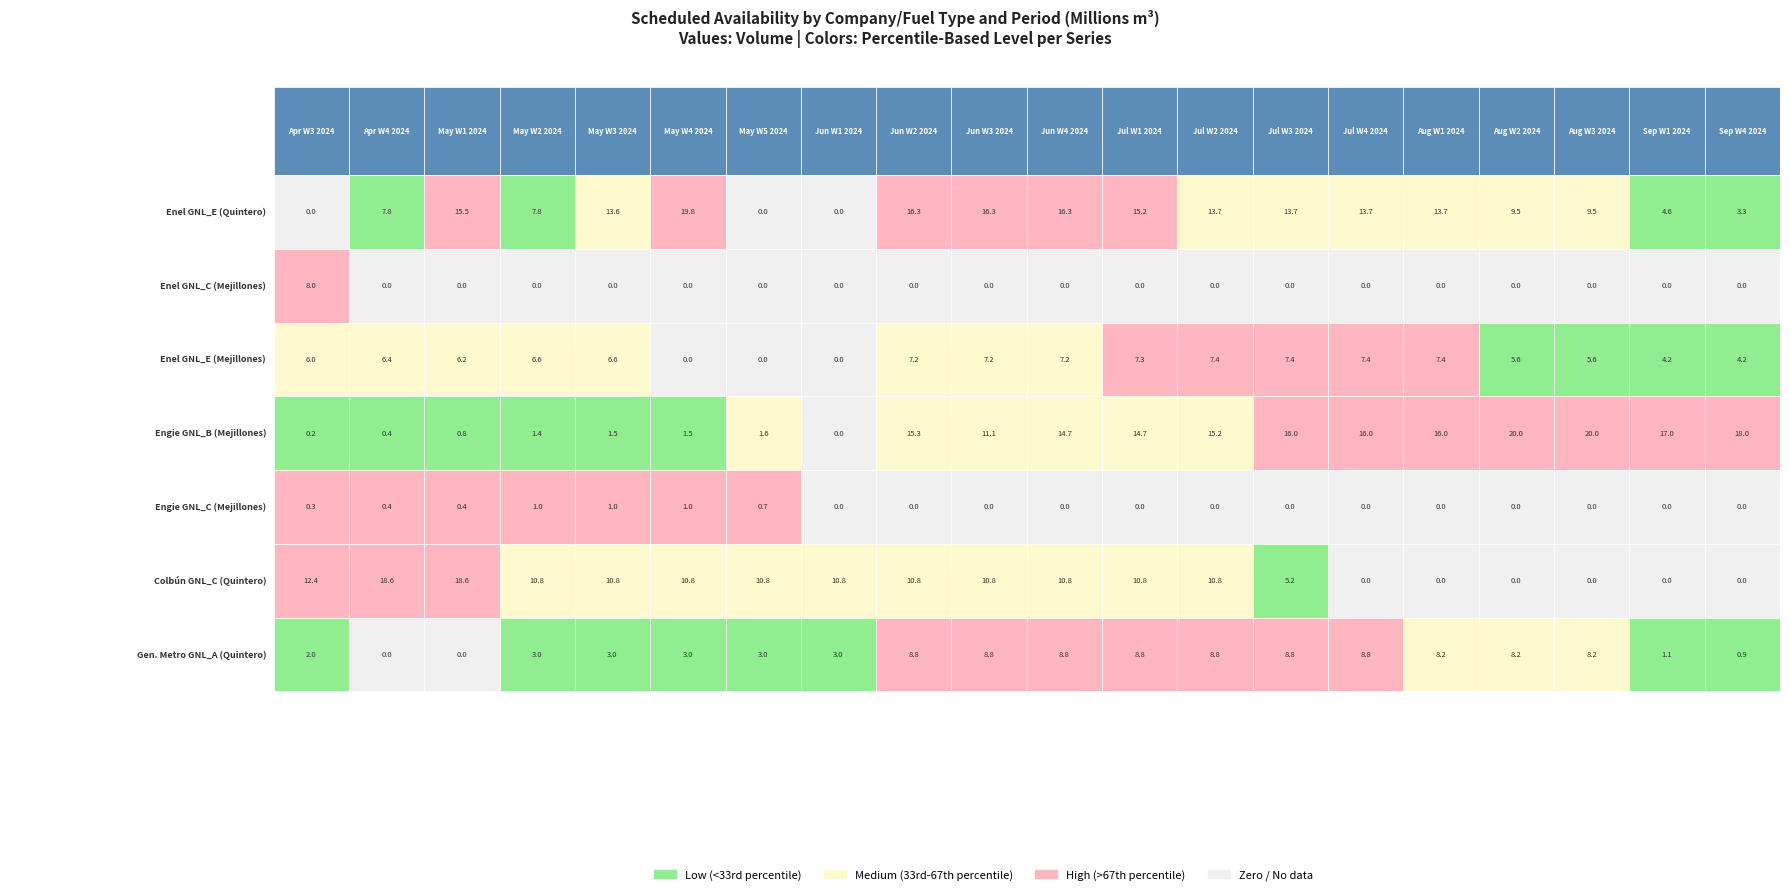

At how many categories does at least one series exceed 10424465?

20